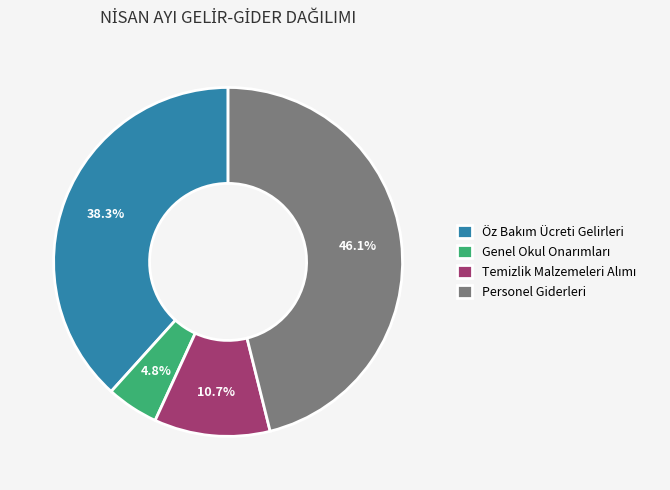

Is there any slice that represents more than half of the pie?

No